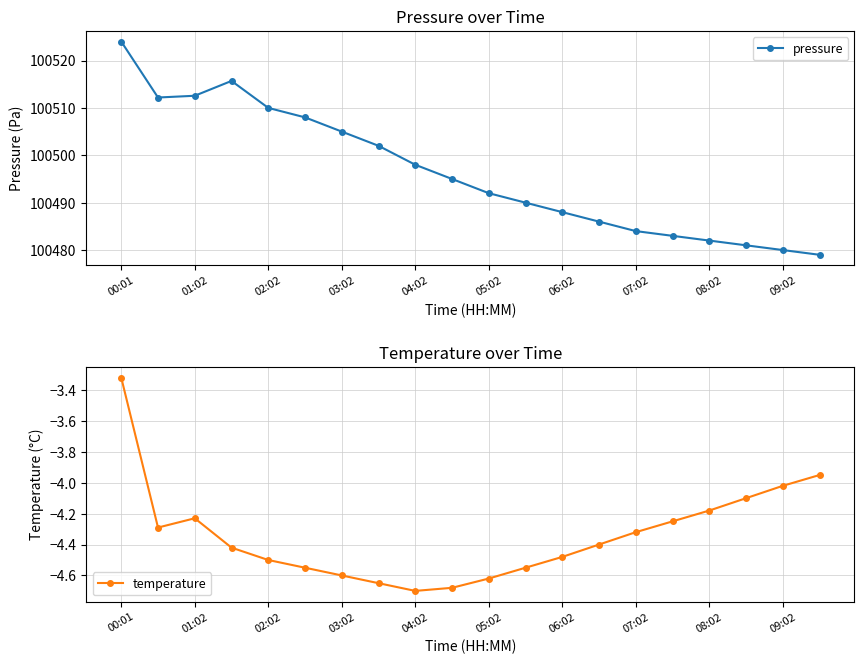

Reading right to left, what are all the values shown in this chart?

pressure: 100479.0	100480.0	100481.0	100482.0	100483.0	100484.0	100486.0	100488.0	100490.0	100492.0	100495.0	100498.0	100502.0	100505.0	100508.0	100510.0	100515.7	100512.6	100512.2	100524.0
temperature: -4.0	-4.0	-4.1	-4.2	-4.2	-4.3	-4.4	-4.5	-4.5	-4.6	-4.7	-4.7	-4.7	-4.6	-4.5	-4.5	-4.4	-4.2	-4.3	-3.3